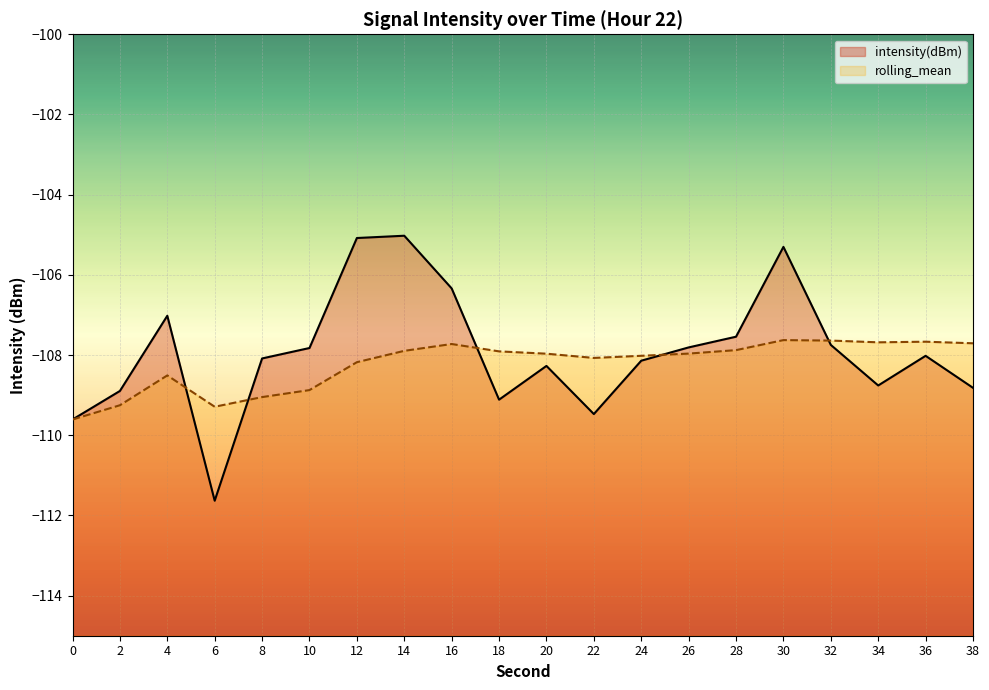

The rolling_mean series shows -107.7 at 36. True or false?

True